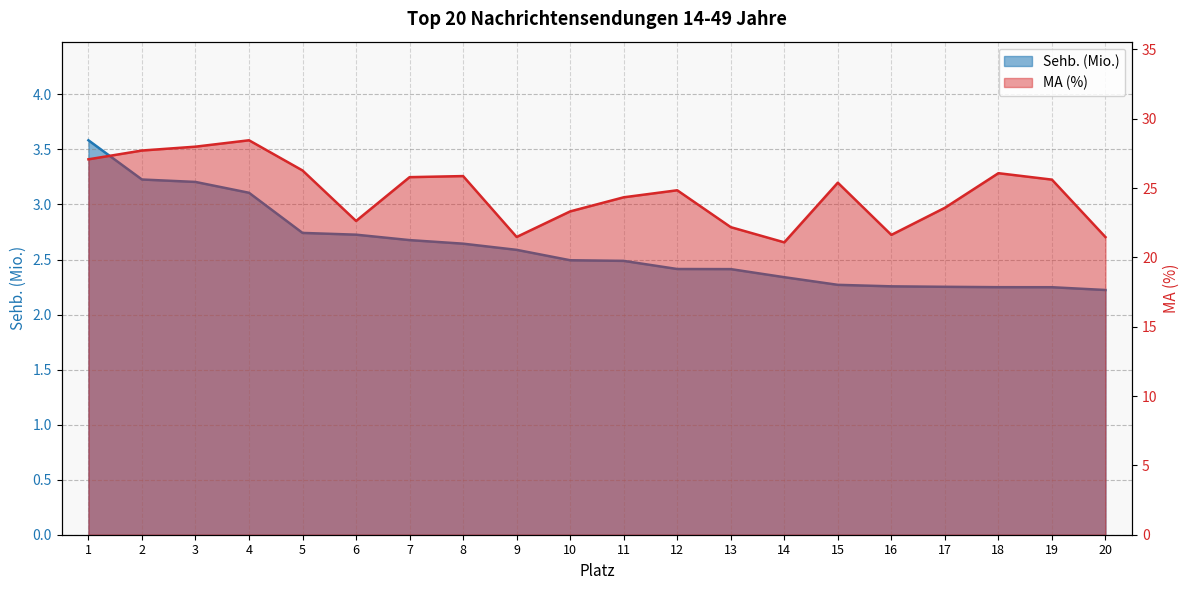

True or false: MA (%) and Sehb. (Mio.) intersect in this chart.

False